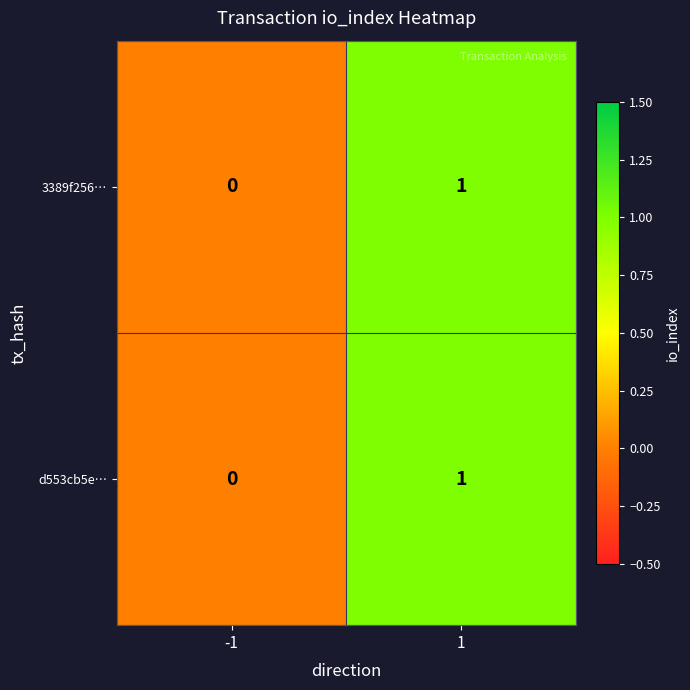

Reading left to right, list all the values displayed in this chart.

3389f256…: -1=0	1=1
d553cb5e…: -1=0	1=1